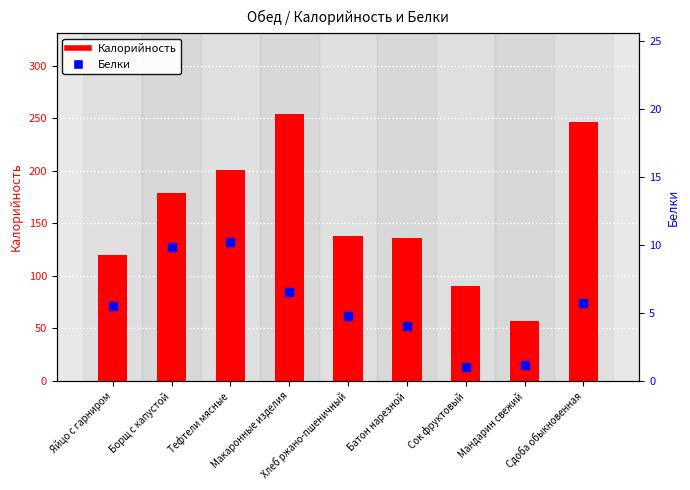

At which category is the sum across all series the highest?

Макаронные изделия